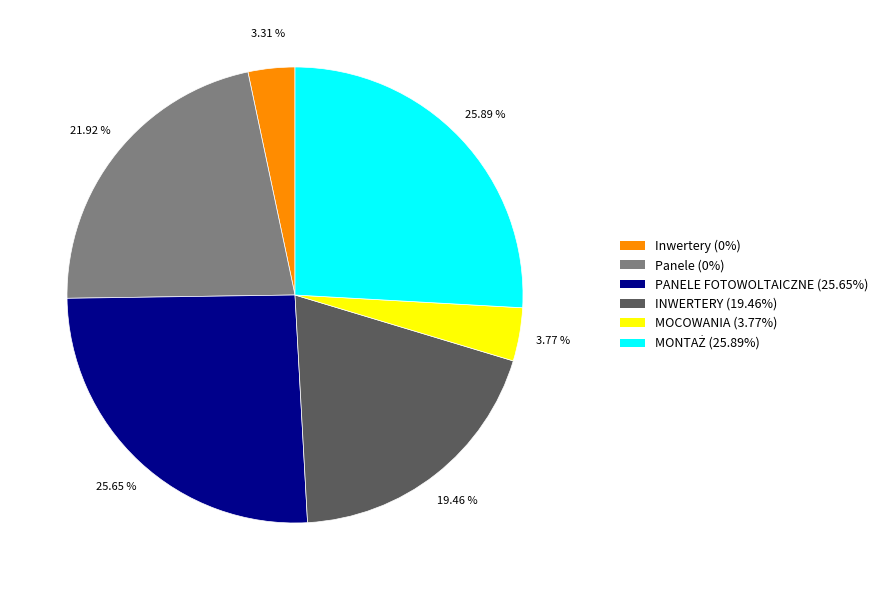

Do Panele (0%) and Inwertery (0%) together represent more than half of the pie?

No